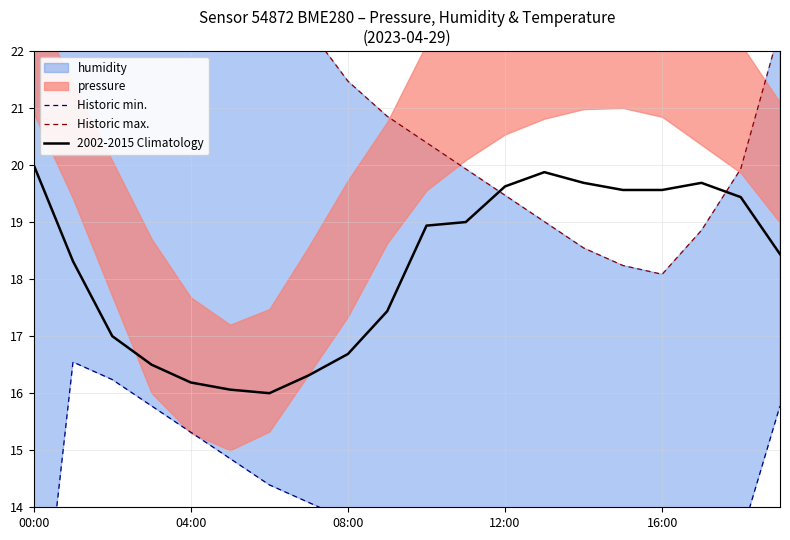

Where does the 2002-2015 Climatology series first go above 18?

00:00